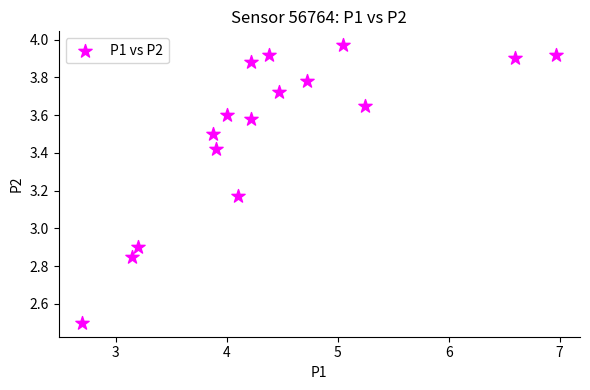

What is the range of Y values (max minus min)?

1.5